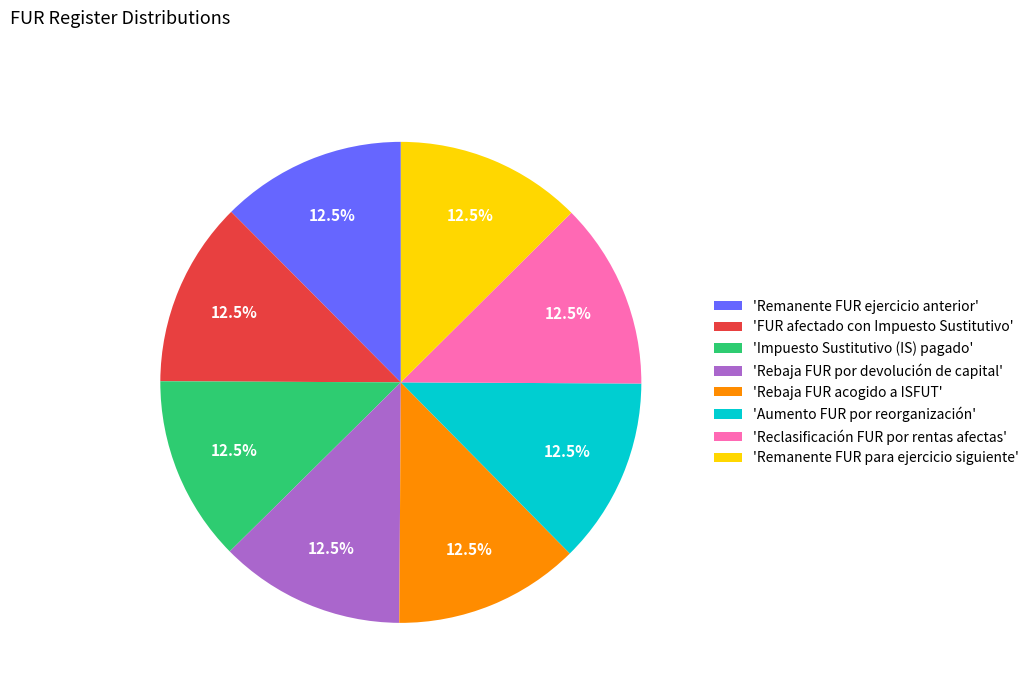

How many slices are in this pie chart?

8